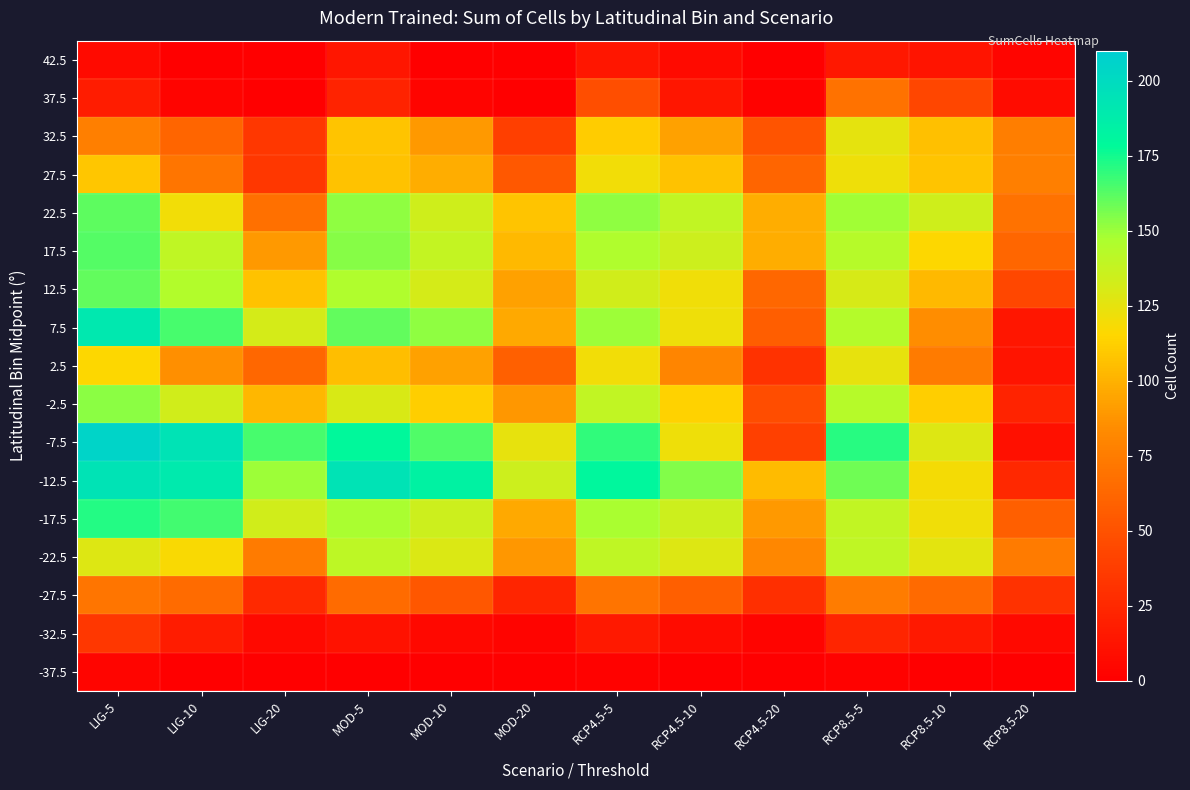

What is the difference between the highest and lowest values at RCP8.5-10?

134